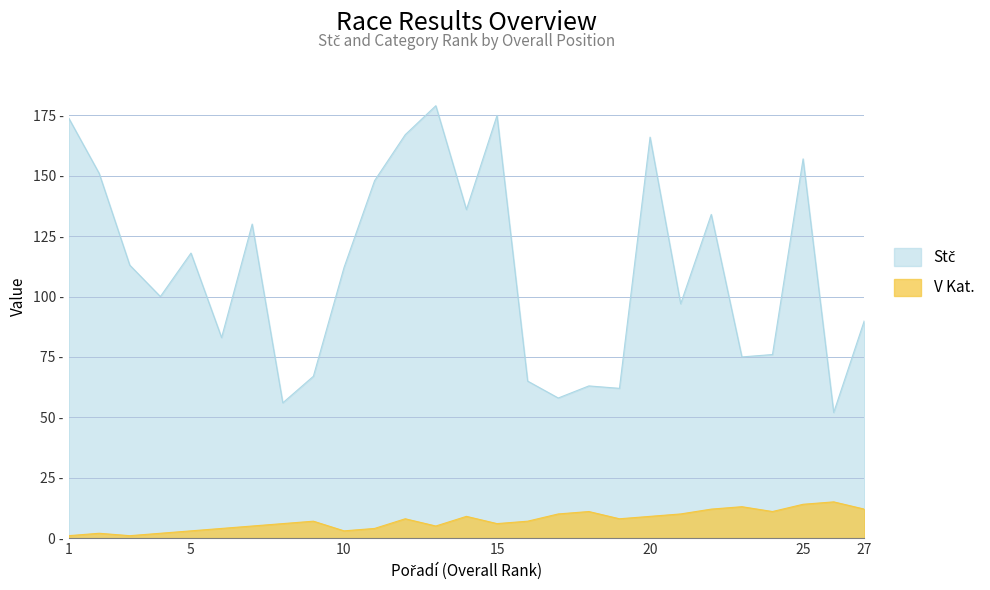

Between 4 and 9, which is larger?

4